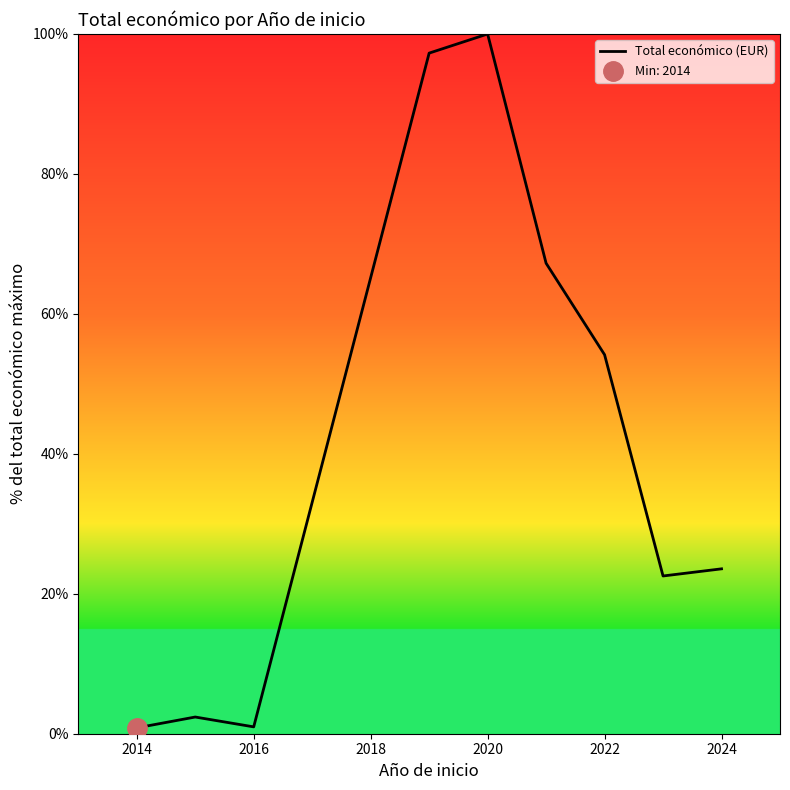

Where is Total económico (EUR) nearest to the value 50?

2022